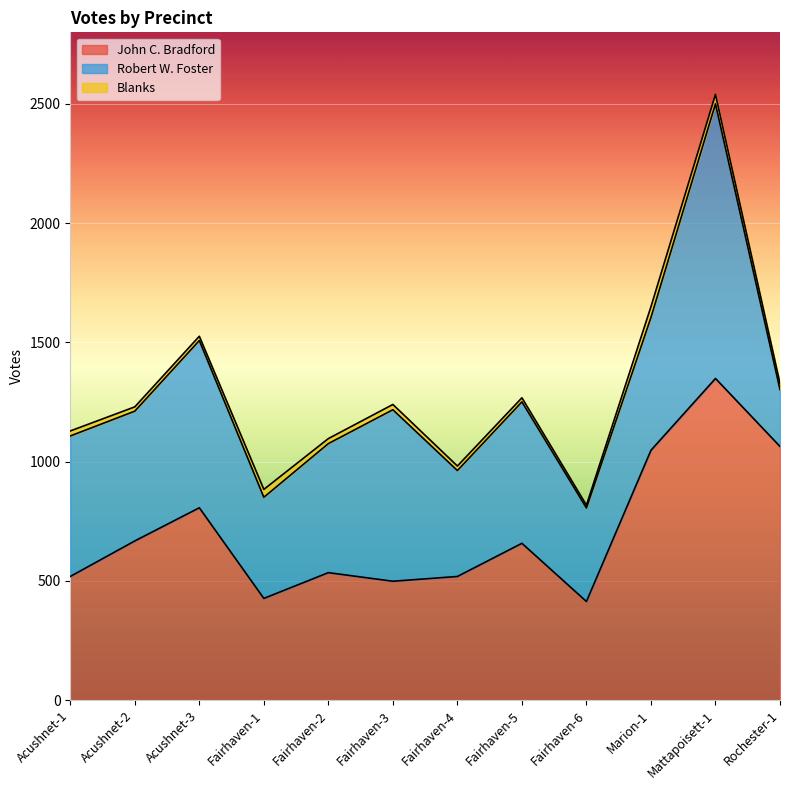

True or false: Blanks and John C. Bradford cross at least once.

False